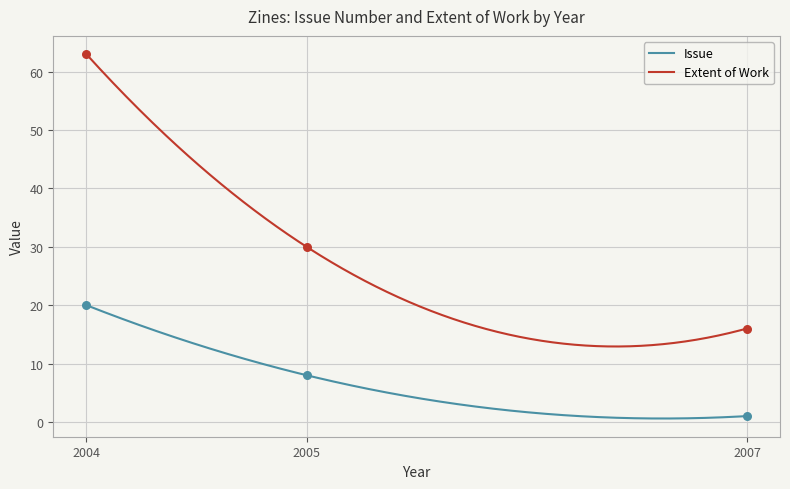

Which series has the largest total across all categories?

Extent of Work